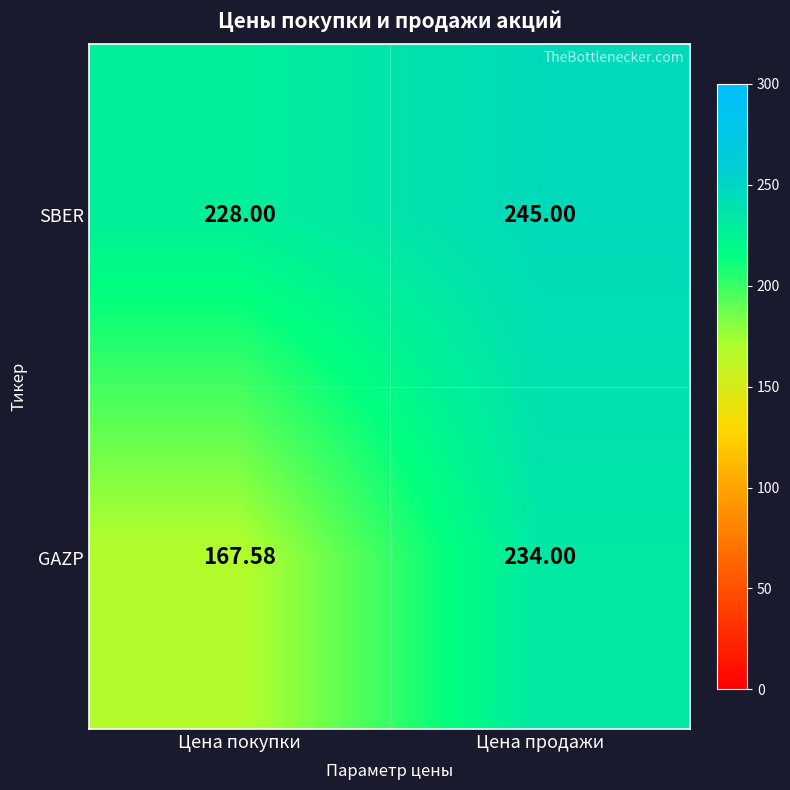

Rank the series by their average value, from lowest to highest.

GAZP, SBER